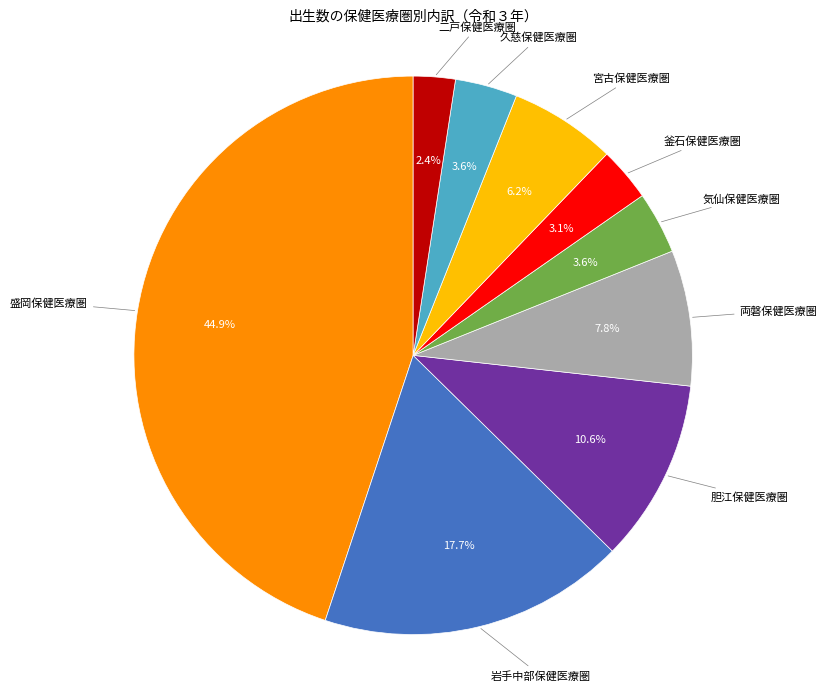

Is there a majority slice in this chart?

No